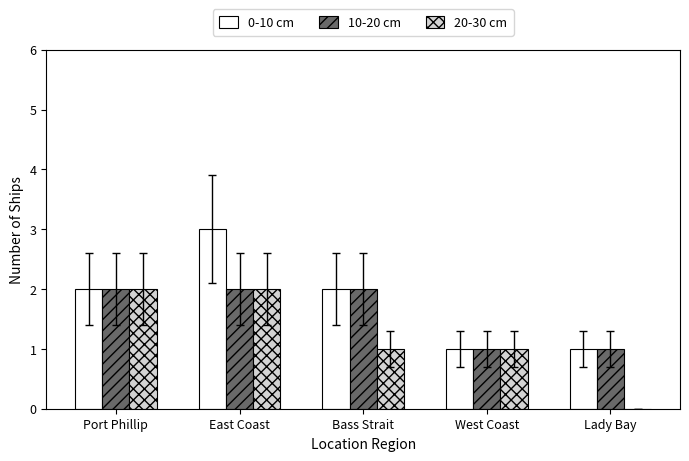

What is the sum of the 10-20 cm values at Port Phillip and East Coast?

4